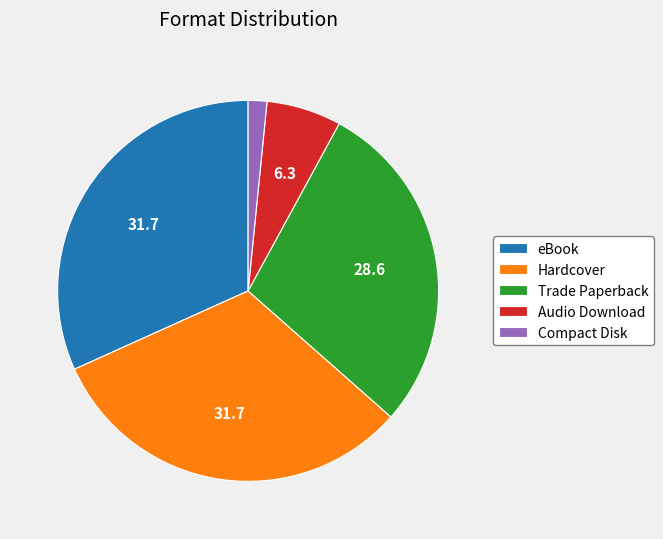

Which has a higher value, eBook or Audio Download?

eBook